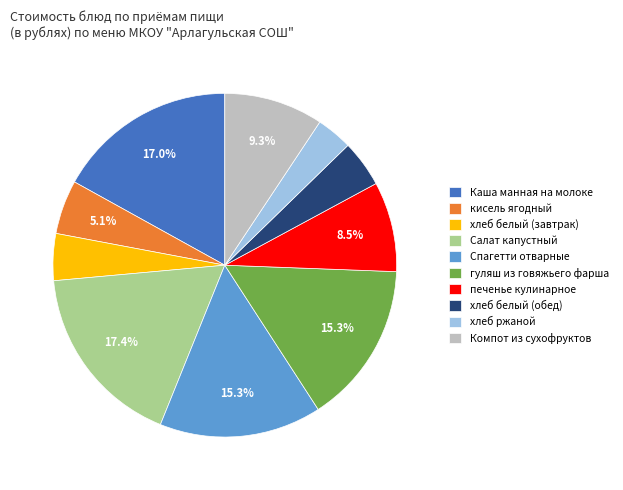

What is the smallest slice in the pie chart?

хлеб ржаной